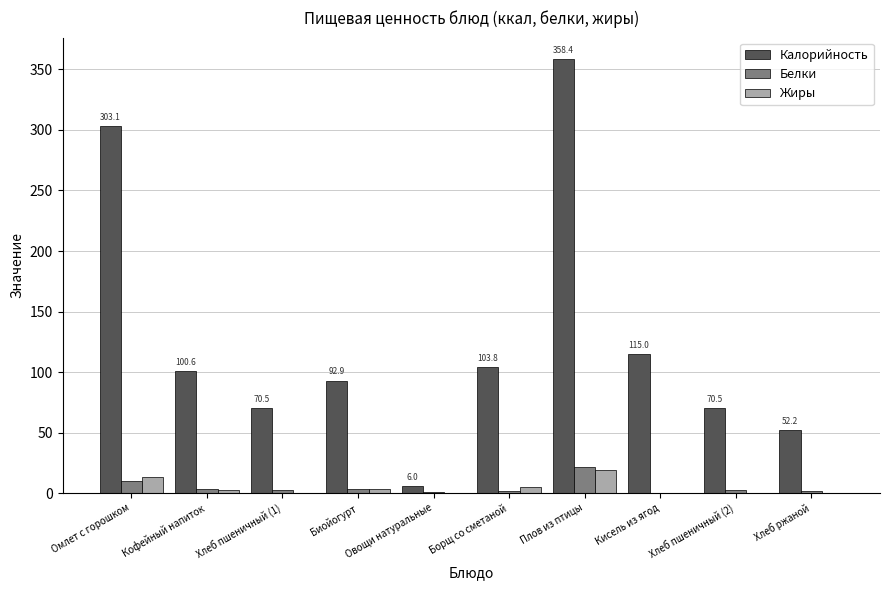

At which category is the sum across all series the highest?

Плов из птицы